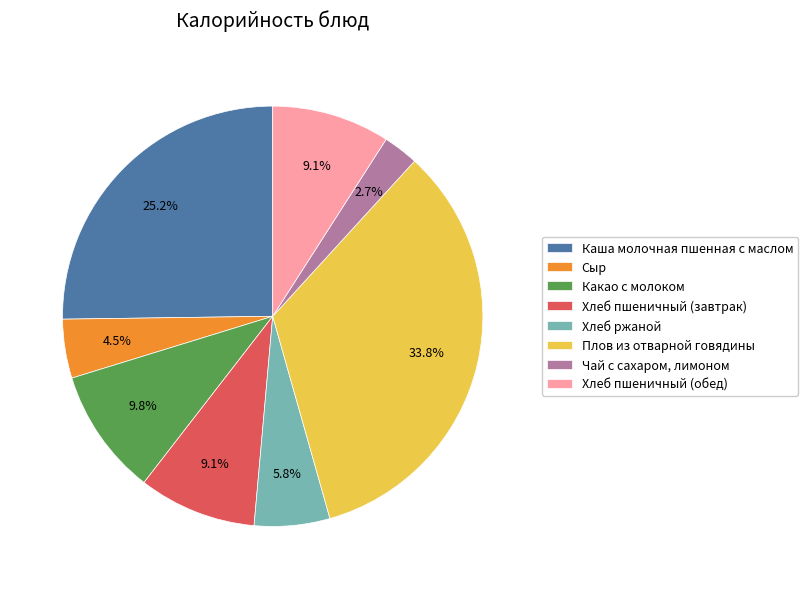

How many slices are in this pie chart?

8